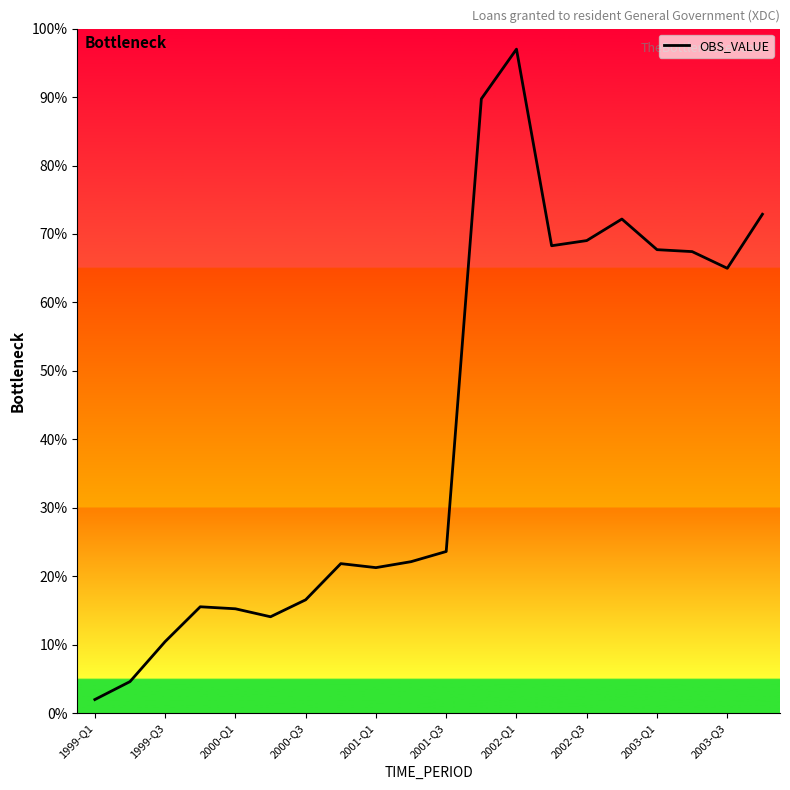

What is the sum of all values?

836.7